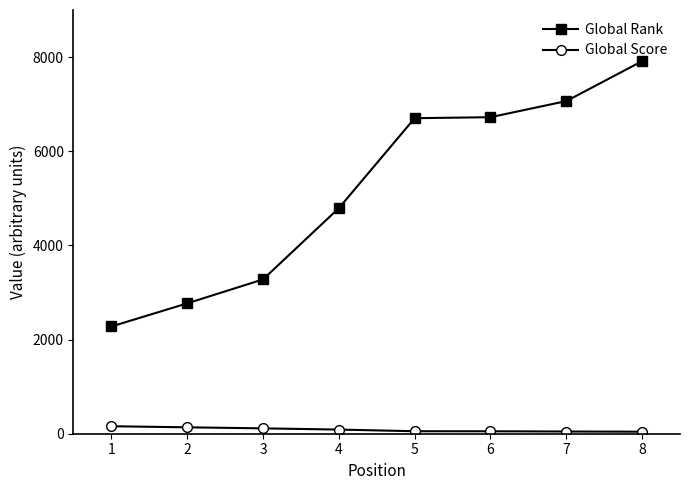

What is the sum of all Global Score values?

692